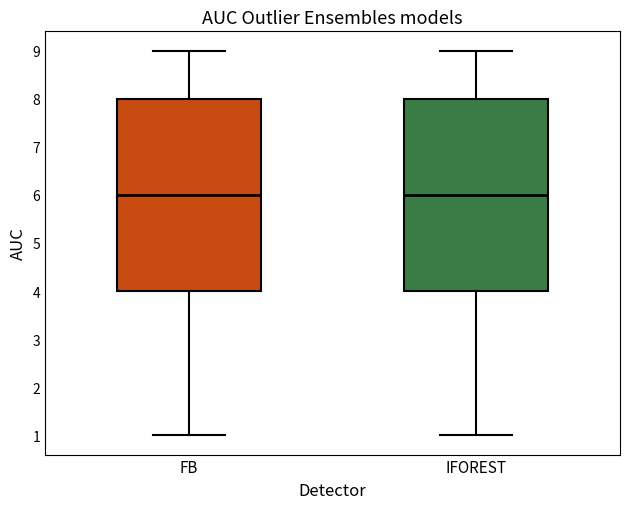

Reading left to right, transcribe this box plot: for each box, give where its median line is, the range the box spans, and where its two whiskers end, as read against the y-axis. The values are not printed on the chart, so give them approximately, as read against the axis.

FB: median 6, box 4 to 8, whiskers 1 to 9
IFOREST: median 6, box 4 to 8, whiskers 1 to 9